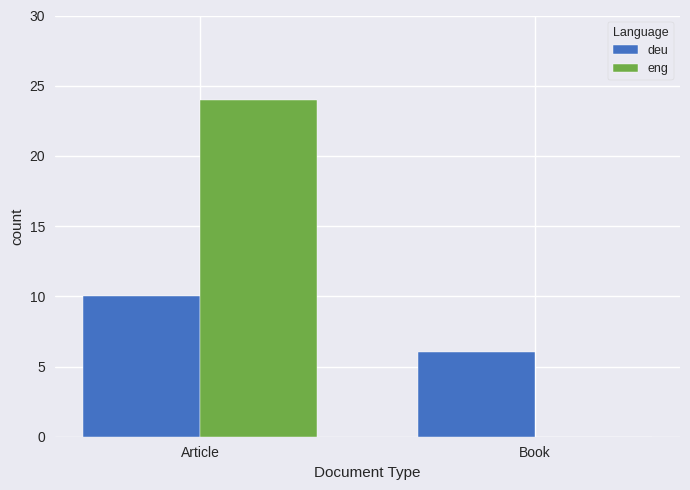

What is the difference between the deu values at Book and Article?

4